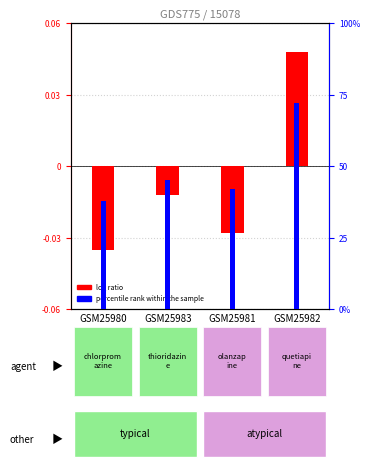

Where does the log ratio series first go above 0?

GSM25982